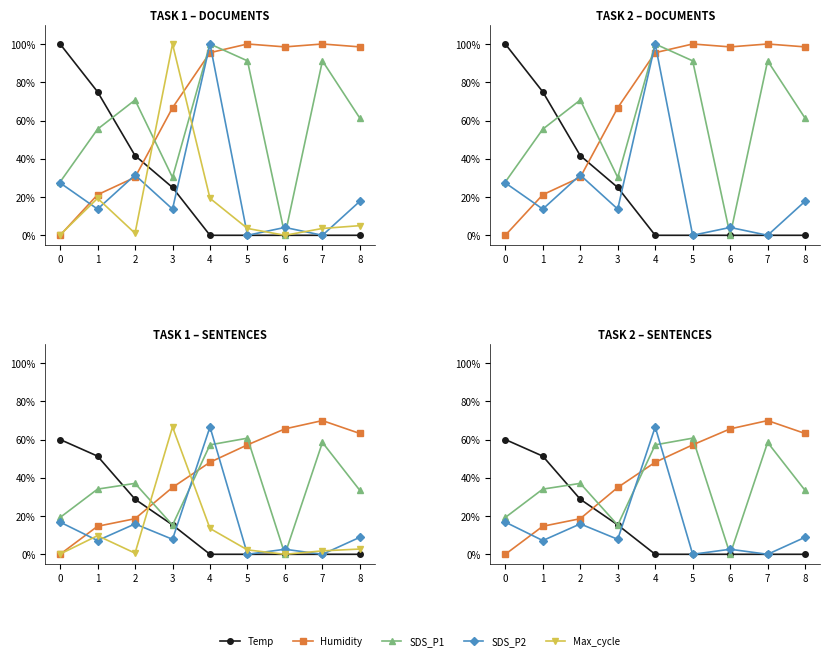

Which series changed the most between 0 and 3?

Max_cycle